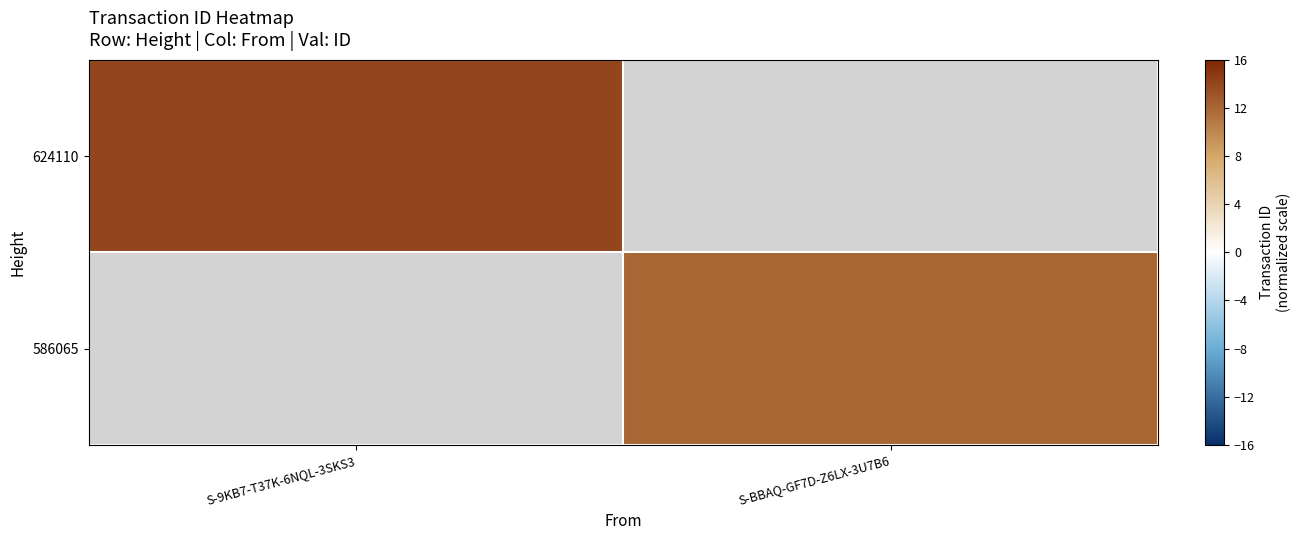

Is the value of 624110 at S-BBAQ-GF7D-Z6LX-3U7B6 greater than the value of 586065 at S-BBAQ-GF7D-Z6LX-3U7B6?

No